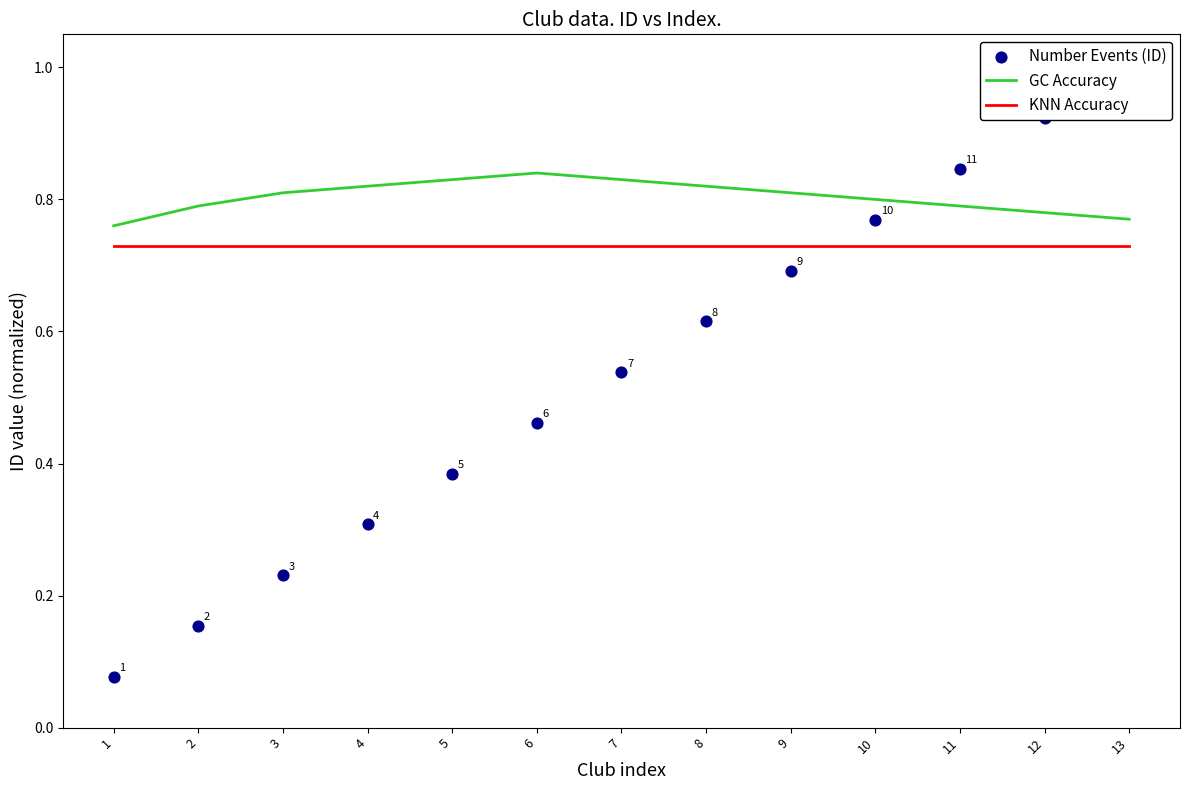

Which series has the largest total across all categories?

GC Accuracy